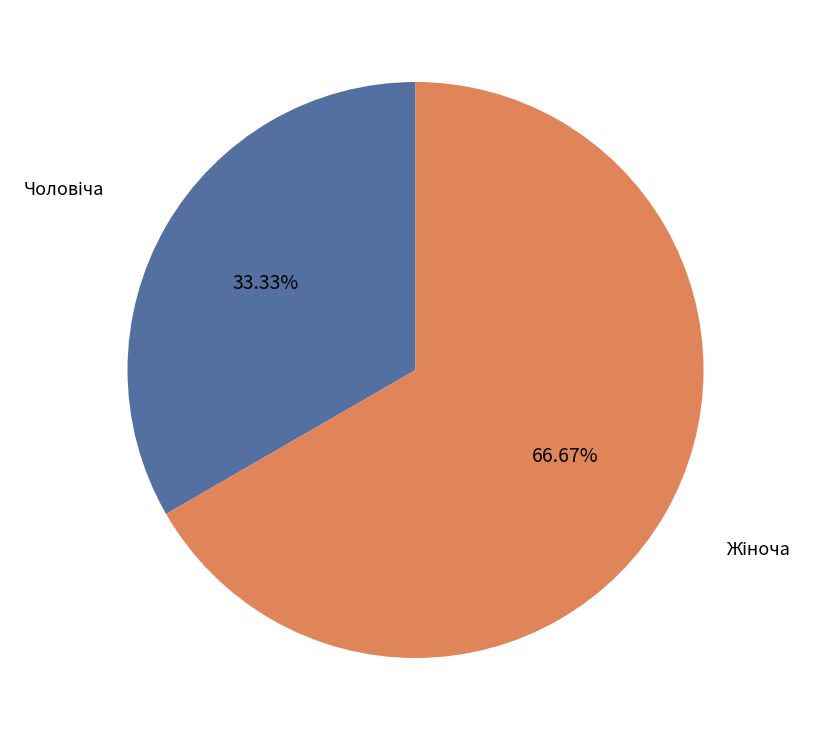

To the nearest percent, what is the average slice percentage?

50%